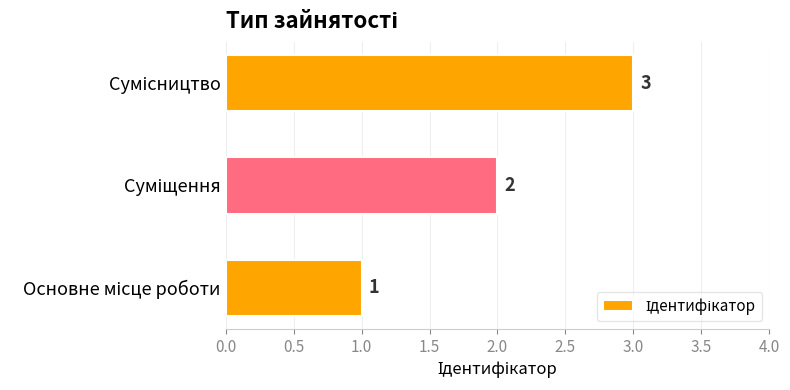

What is the greatest value displayed?

3